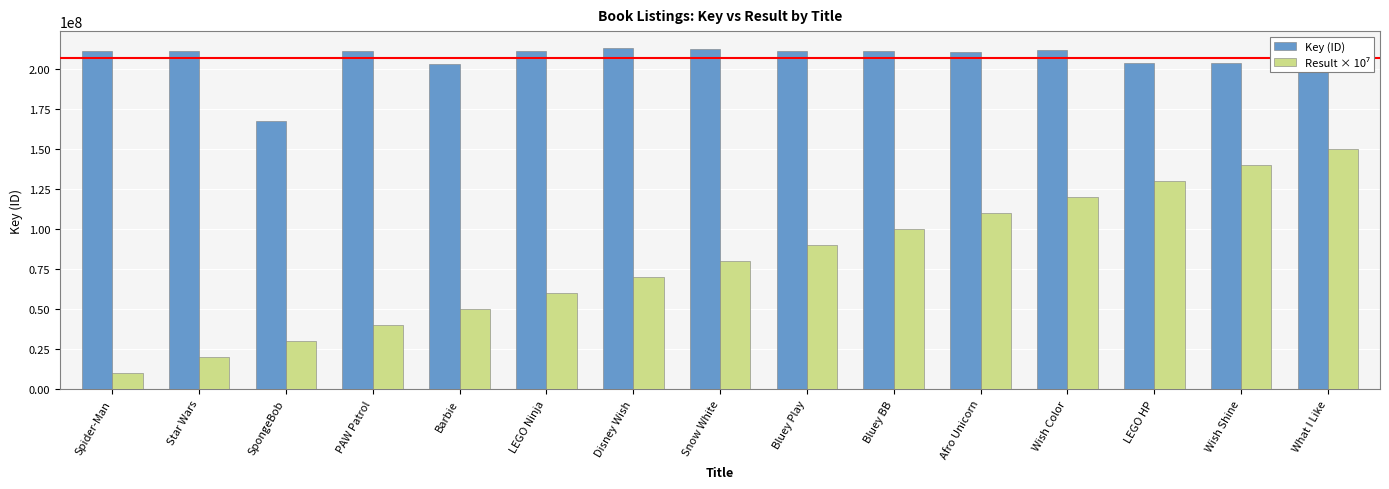

What is the total value across all series at Spider-Man?

221325813